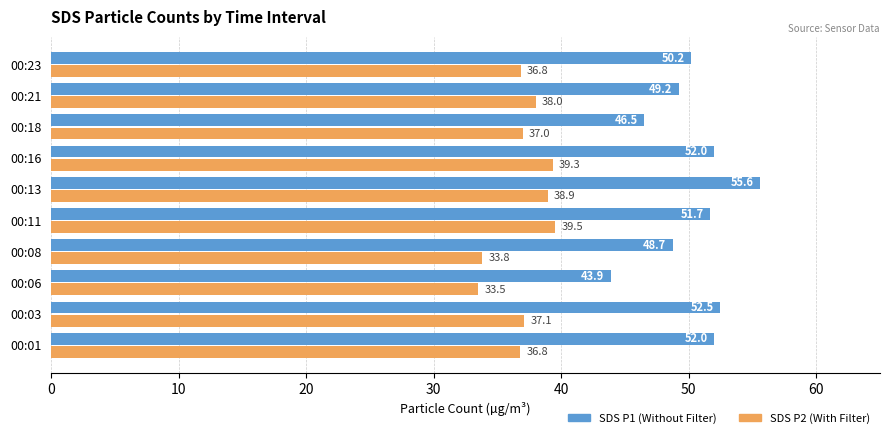

What is the greatest value displayed?

55.6